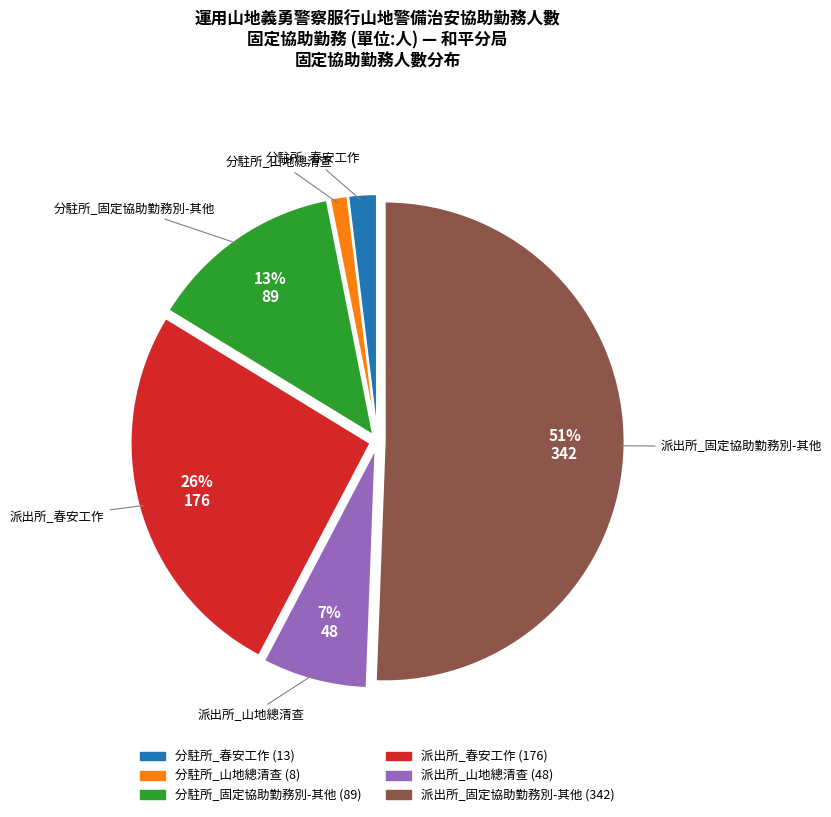

Count the number of slices in the pie.

6